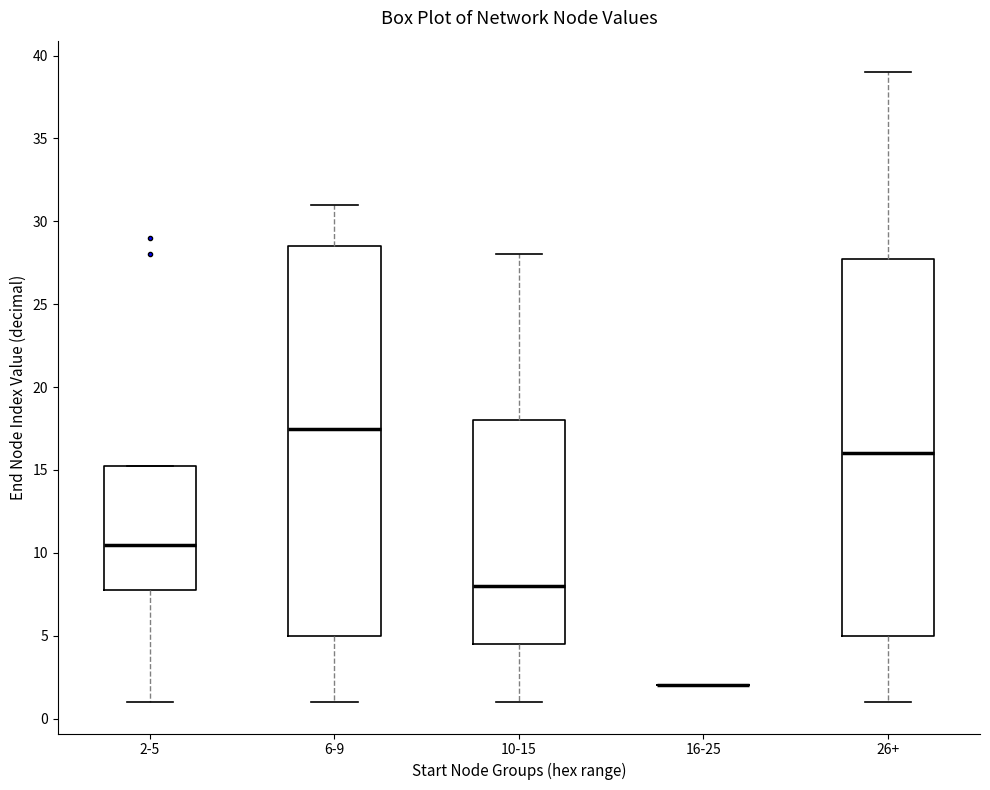

Reading left to right, read every box against the y-axis: the position of its median line, the range the box covers, and the ends of its whiskers. The values are not printed on the chart, so give them approximately, as read against the axis.

2-5: median 10.5, box 8.0 to 15.5, whiskers 1.0 to 15.5
6-9: median 17.5, box 5.0 to 28.5, whiskers 1.0 to 31.0
10-15: median 8.0, box 4.5 to 18.0, whiskers 1.0 to 28.0
16-25: box collapsed to a line at 2.0, whiskers 2.0 to 2.0
26+: median 16.0, box 5.0 to 28.0, whiskers 1.0 to 39.0